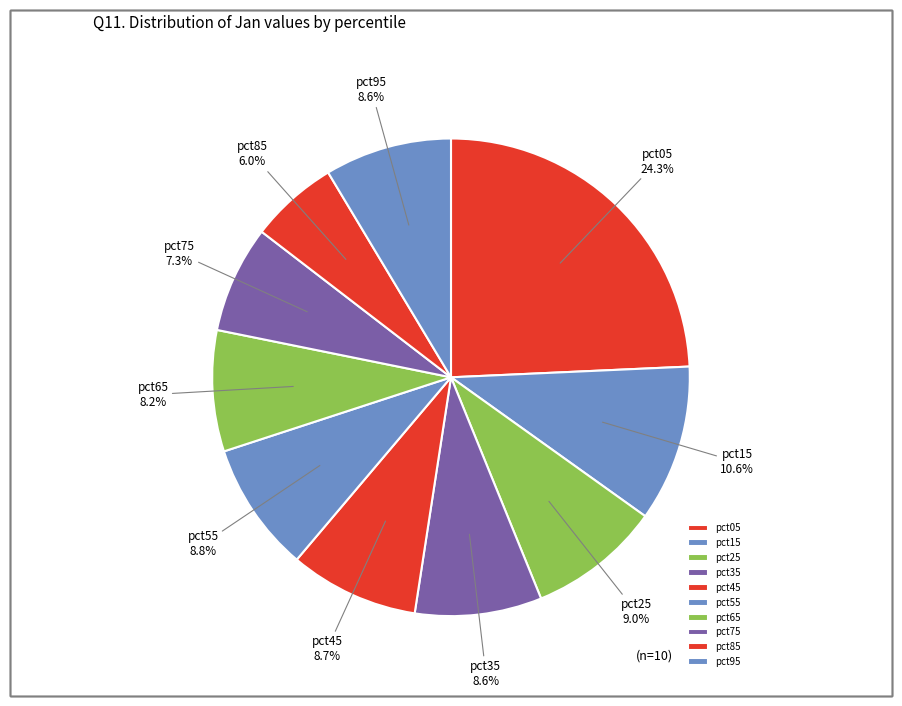

Does pct85 account for over 50% of the chart?

No